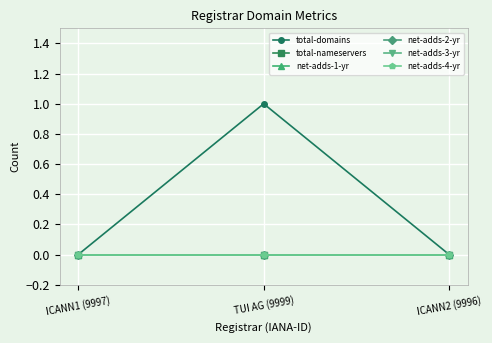

Does the chart have visible grid lines?

Yes